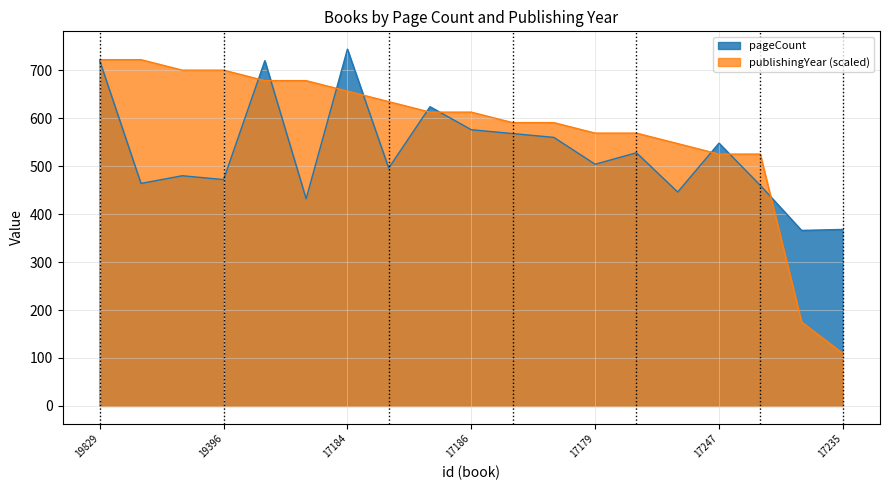

Count the number of data series in this chart.

2